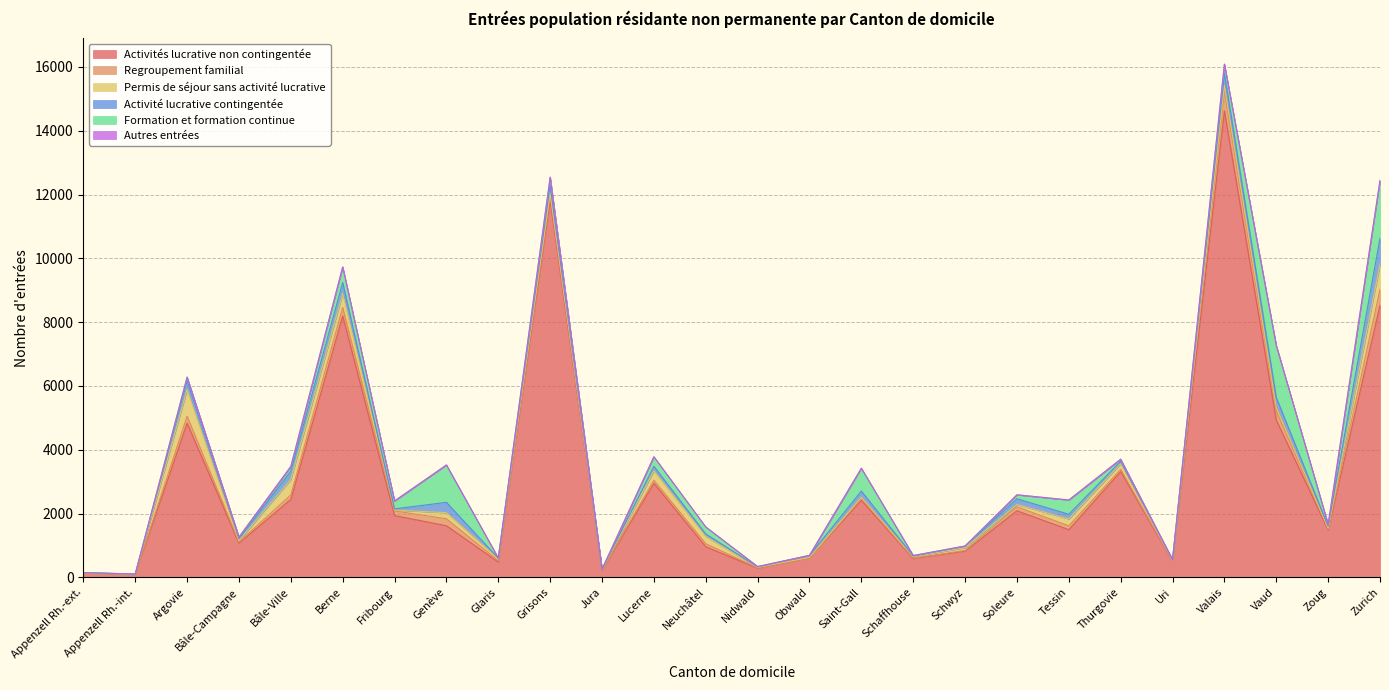

True or false: Permis de séjour sans activité lucrative and Autres entrées cross at least once.

True